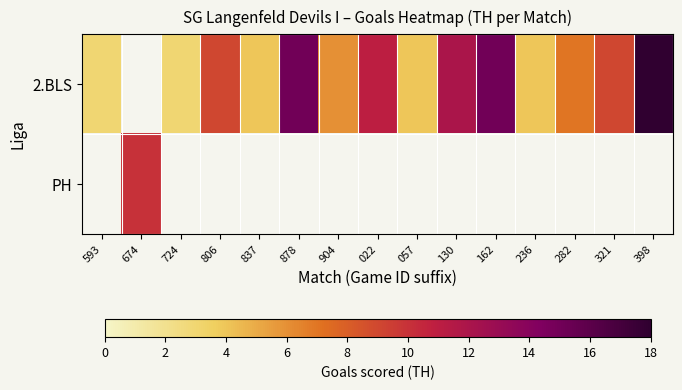

Between 162 and 904, which is larger?

162